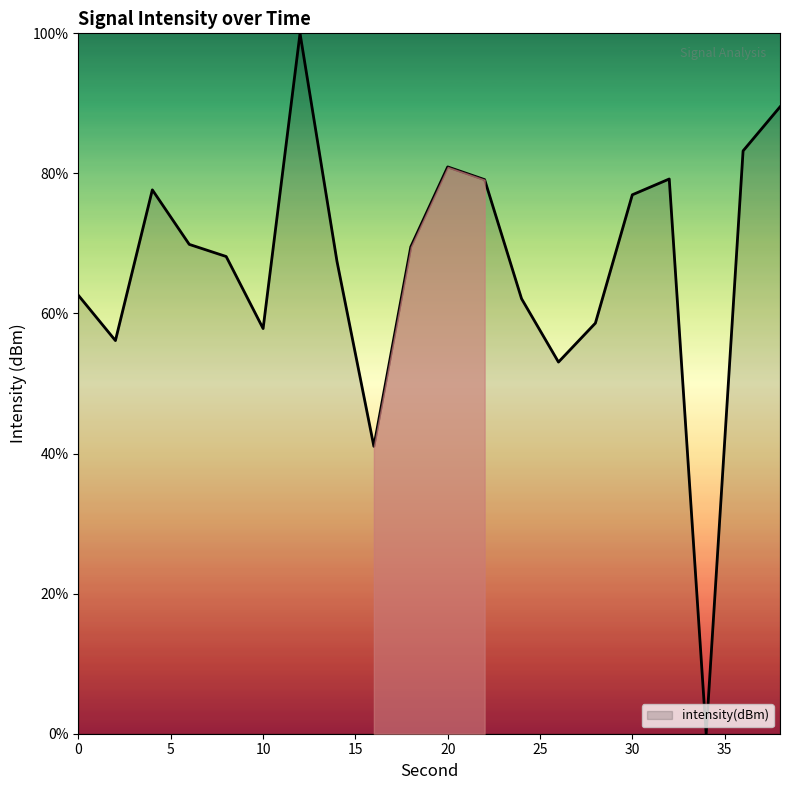

Count the number of data series in this chart.

1